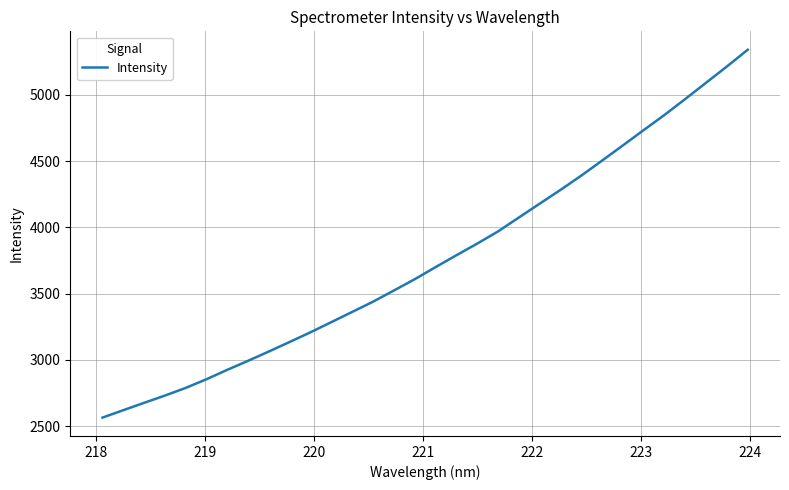

What is the smallest value displayed?

2563.7